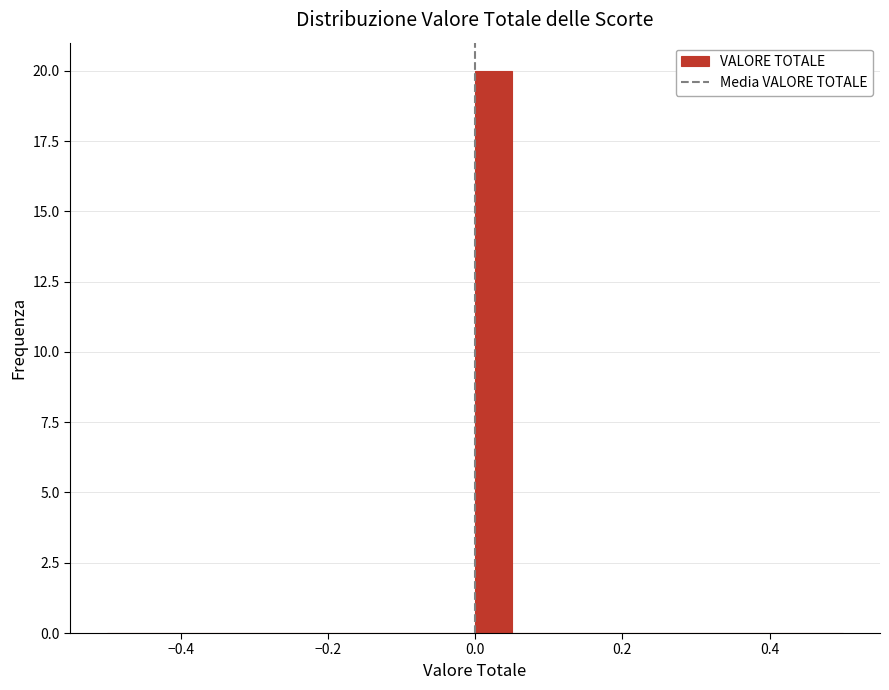

Around what value on the x-axis is the tallest bar? Give the approximate position of its centre, as read against the axis.

0.02